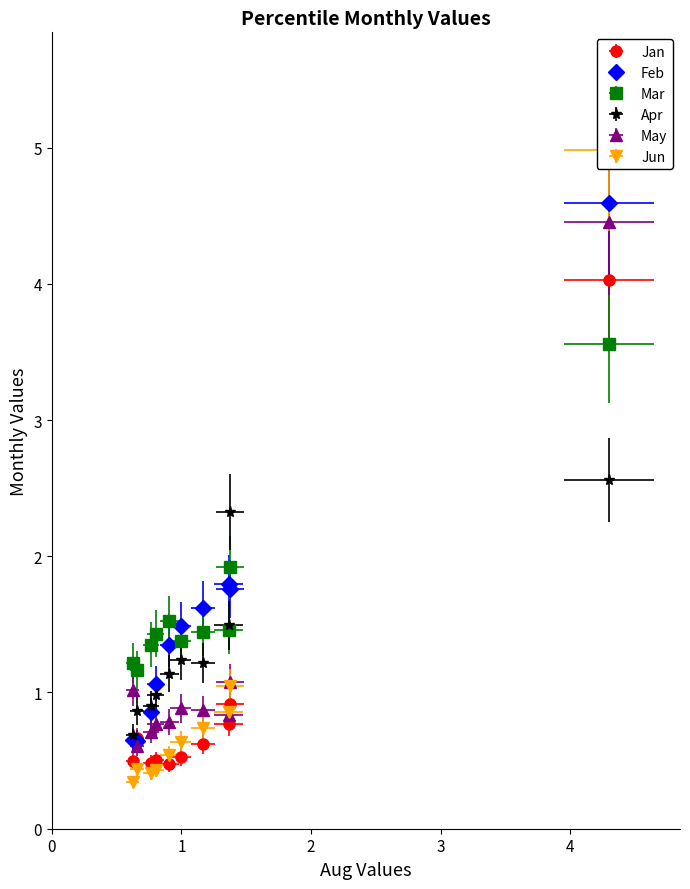

Does the chart display data point markers on the line(s)?

Yes